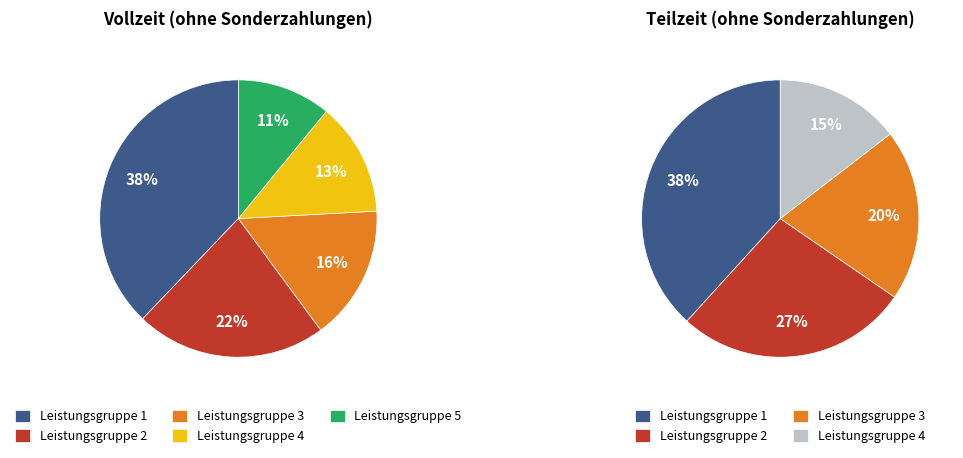

How many slices are in this pie chart?

5